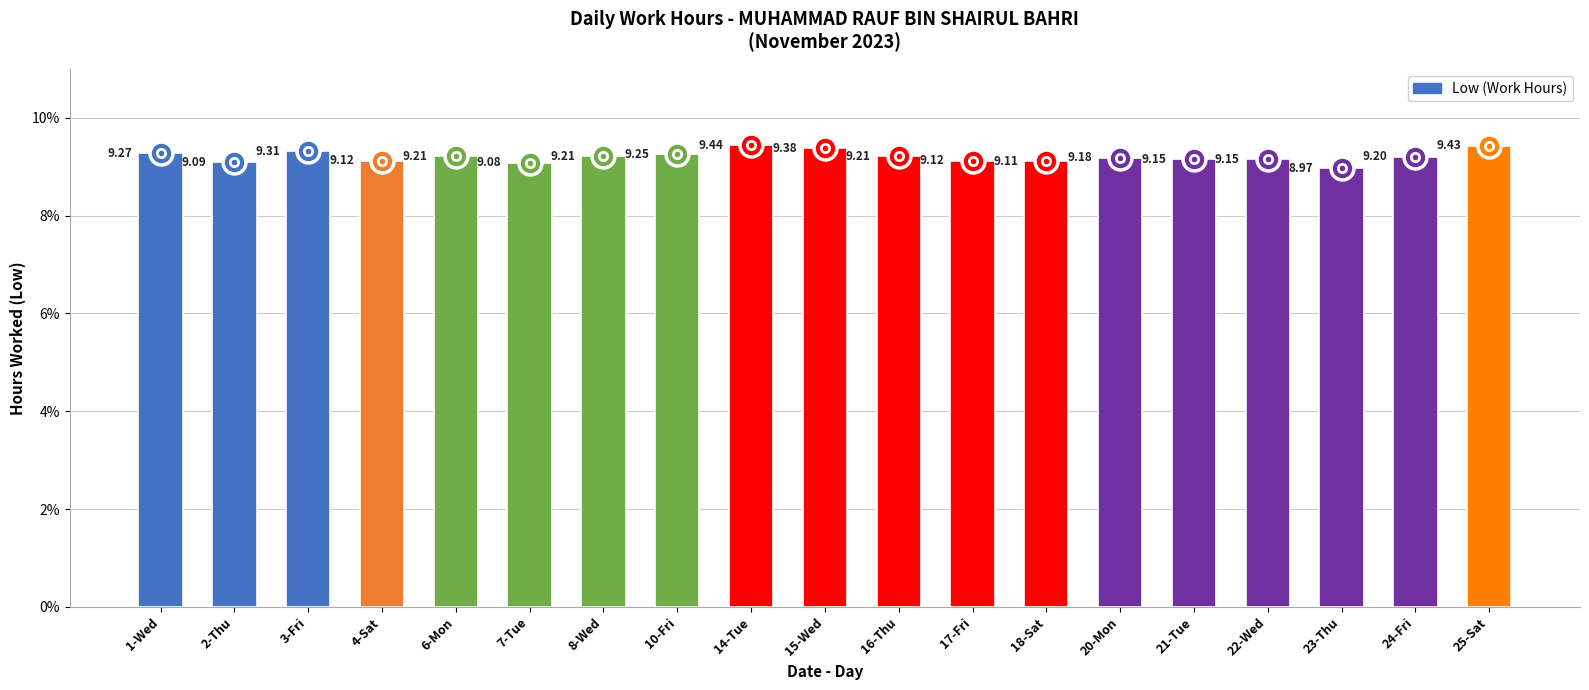

What is the difference between the maximum and minimum values?

0.5